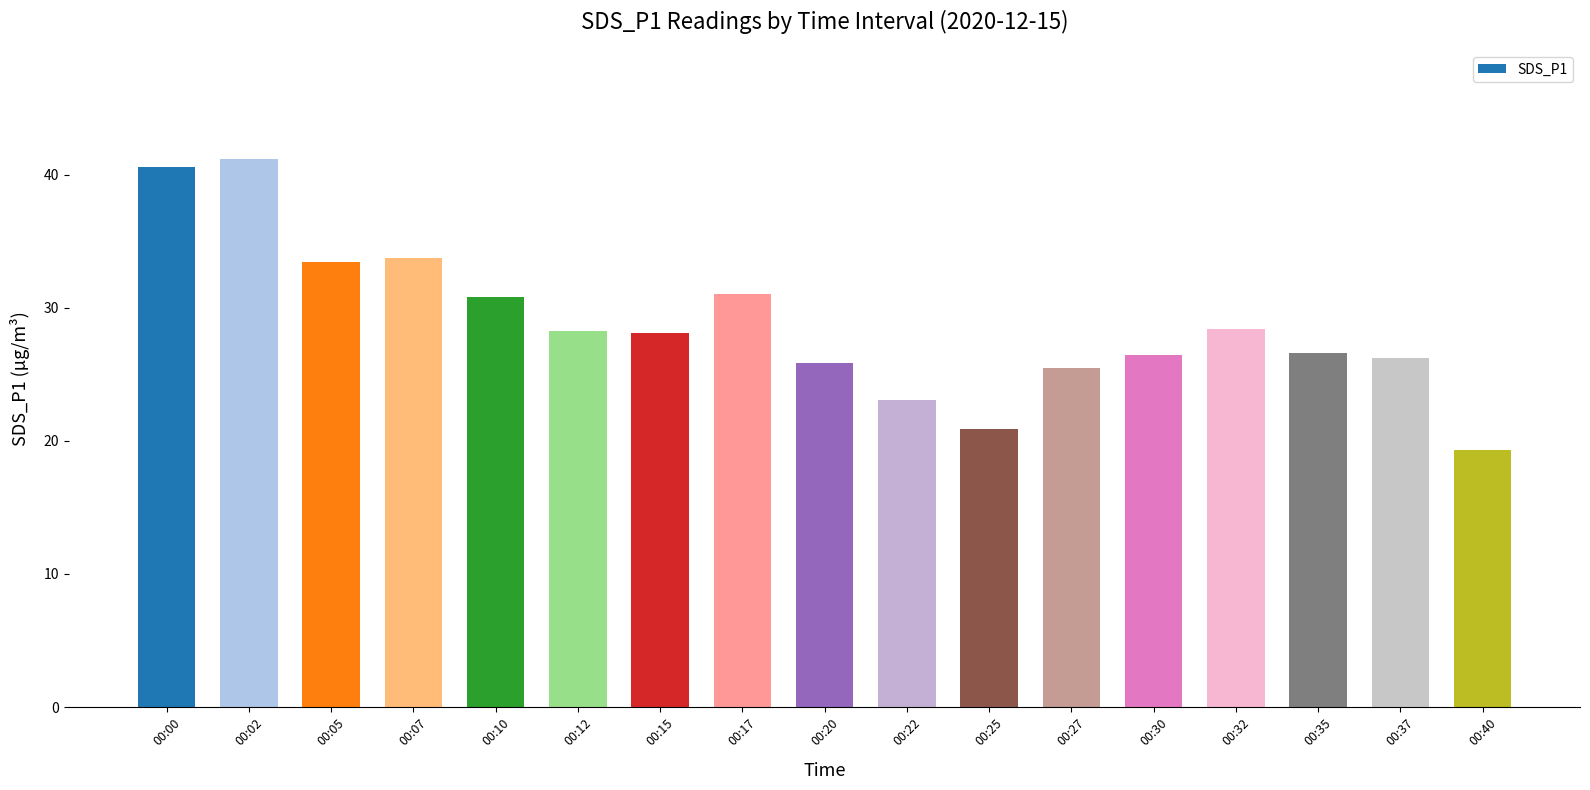

What is the difference between the maximum and second lowest values?

20.2